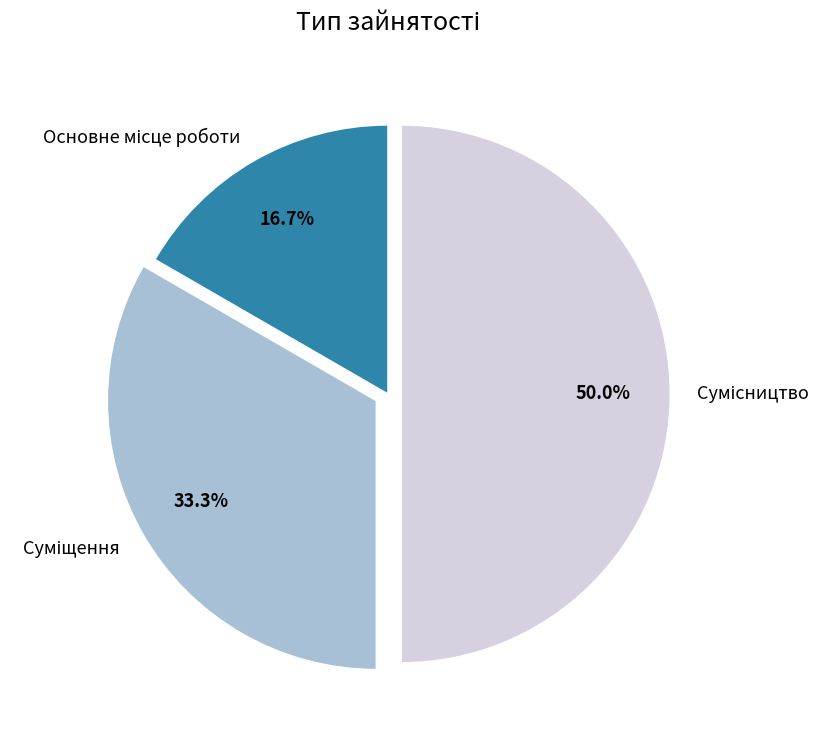

How much of the chart is everything except Основне місце роботи?

83.3%